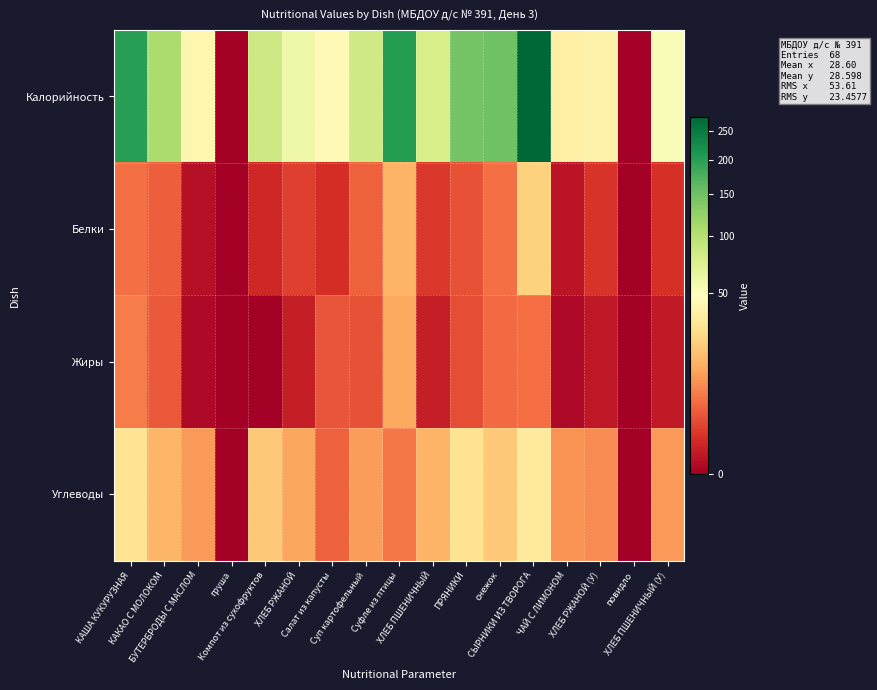

What is the difference between the highest and lowest values at ХЛЕБ РЖАНОЙ?

58.5